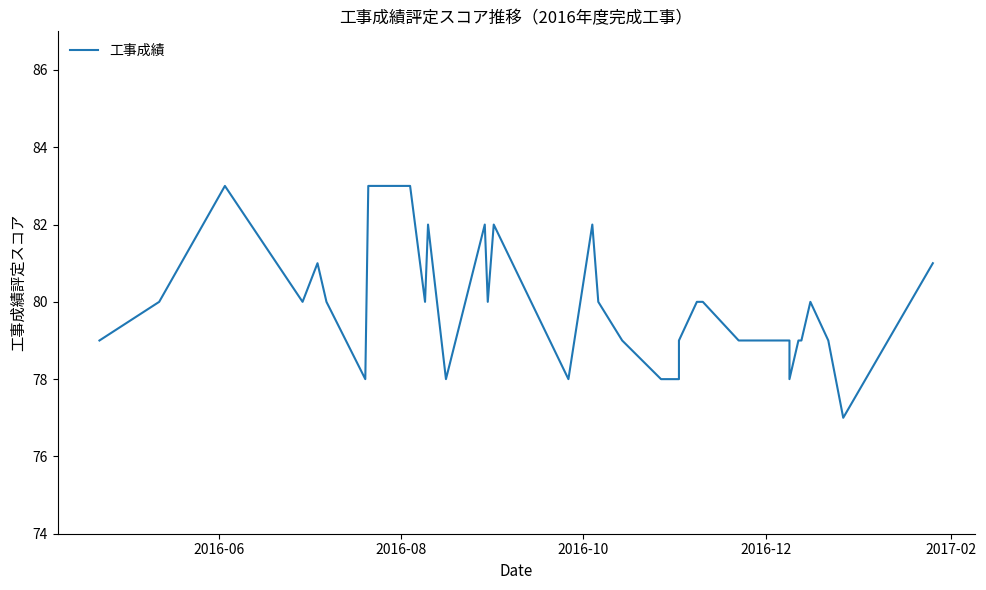

The chart shows a value of 40 at 21. True or false?

False